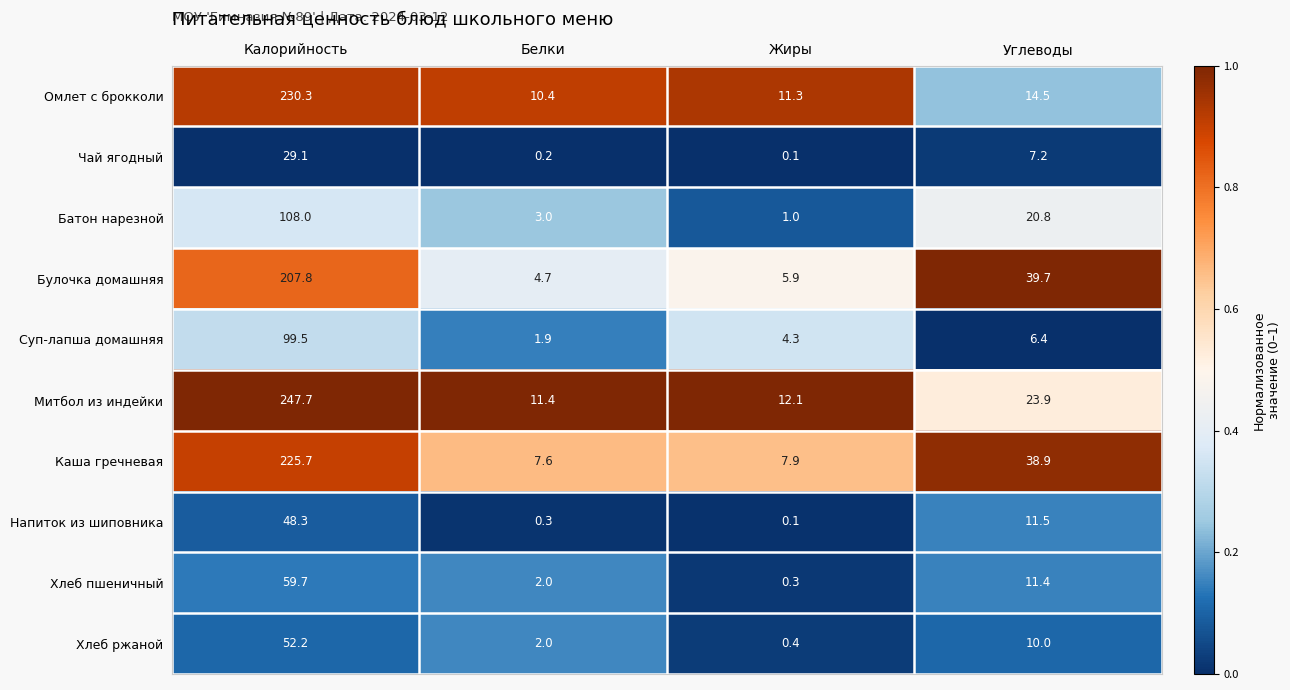

Is it true that Напиток из шиповника equals 0.3 at Белки?

True